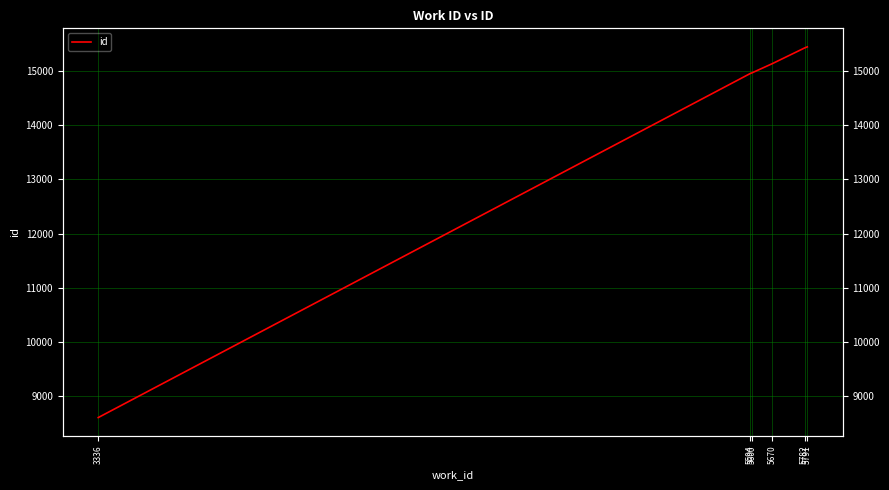

What is the difference between the maximum and minimum values?

6840